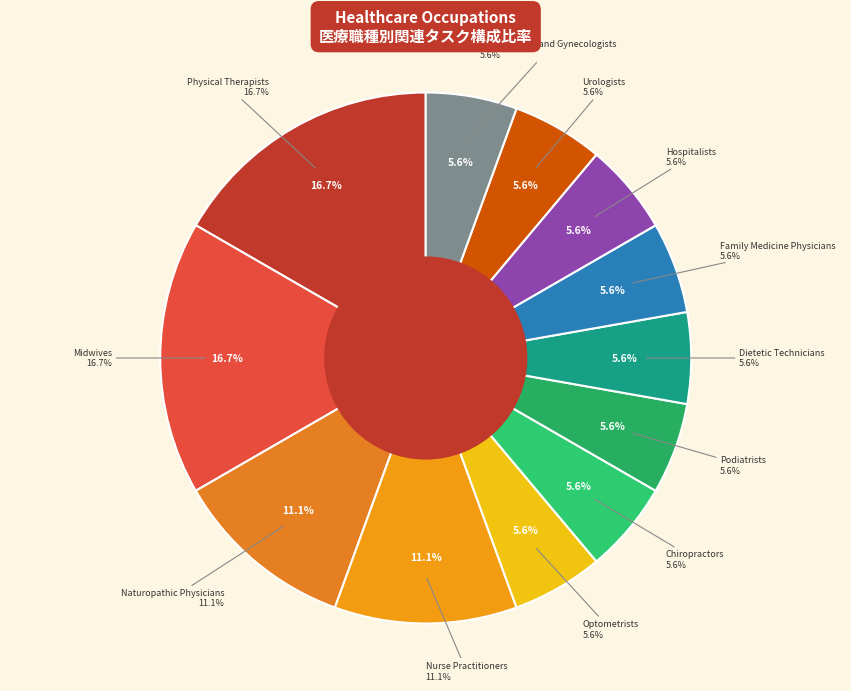

What percentage is the Urologists slice, to the nearest percent?

6%